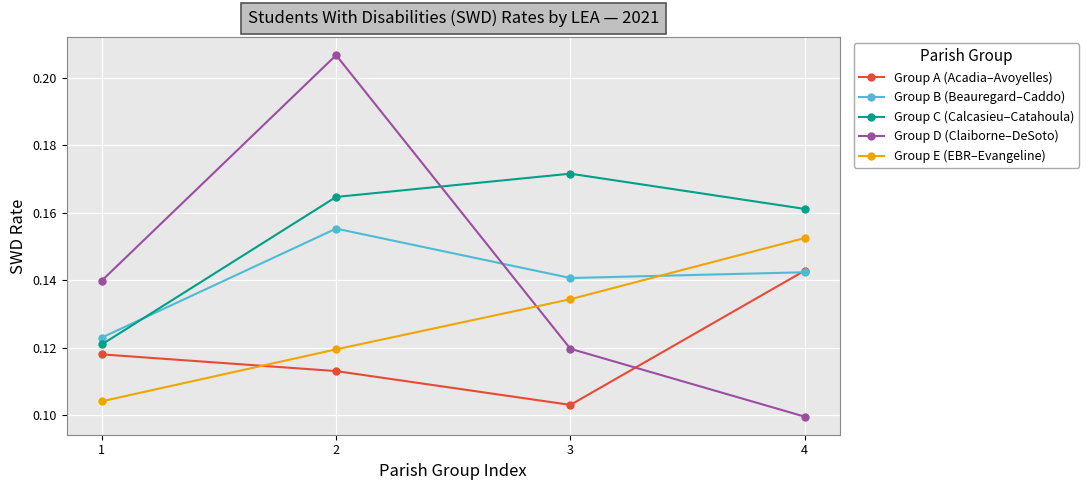

True or false: Group B (Beauregard–Caddo) has a value of 0.0 at 3.

False